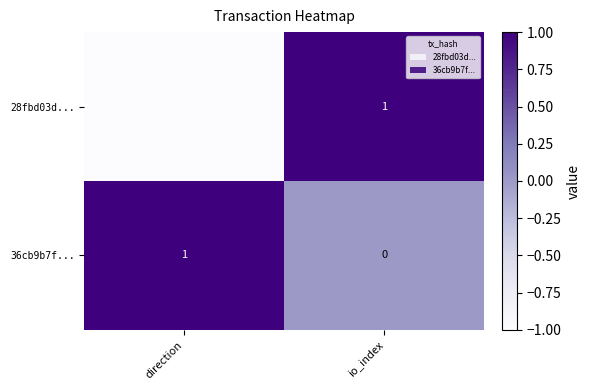

What is the maximum value shown in the chart?

1